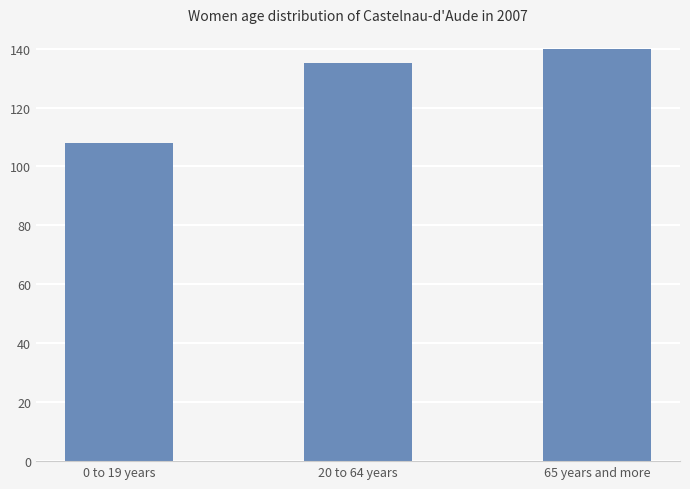

The value at 65 years and more is 83. True or false?

False